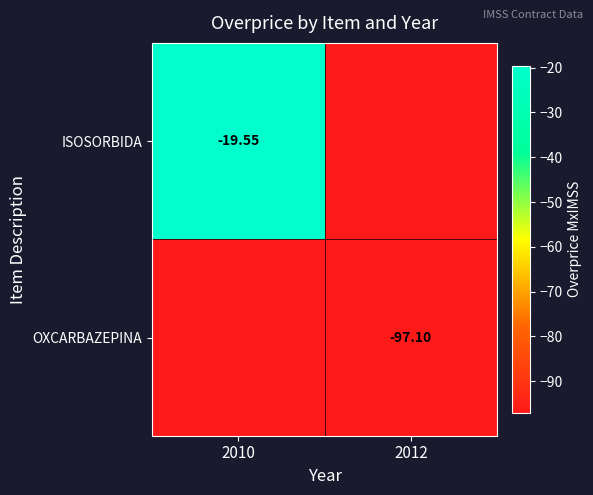

What is the maximum value shown in the chart?

-19.6